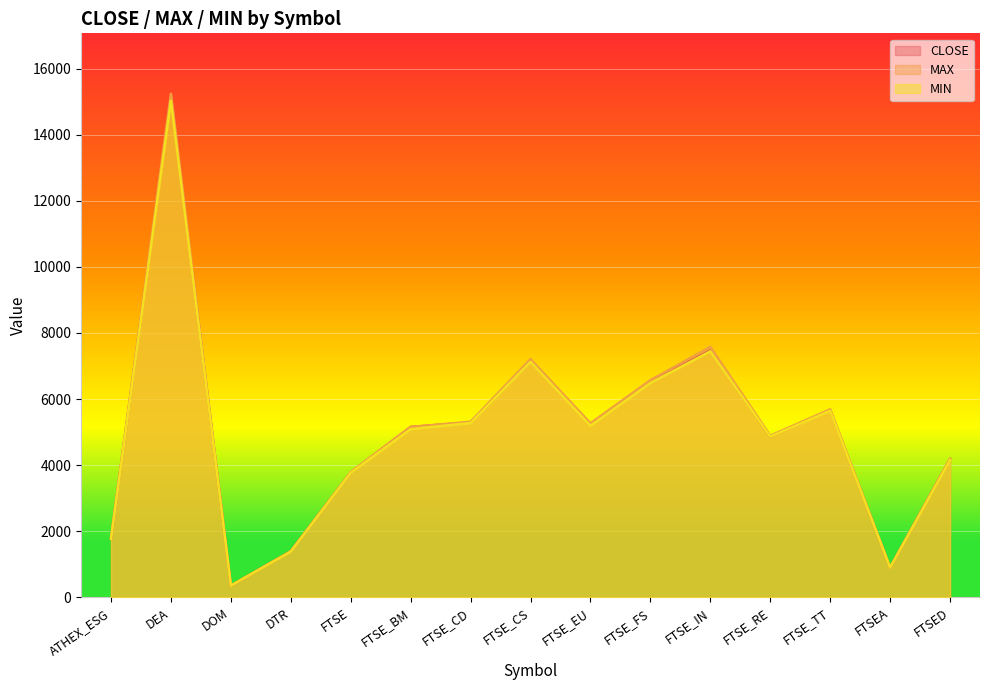

At which category does CLOSE reach its first local peak?

DEA